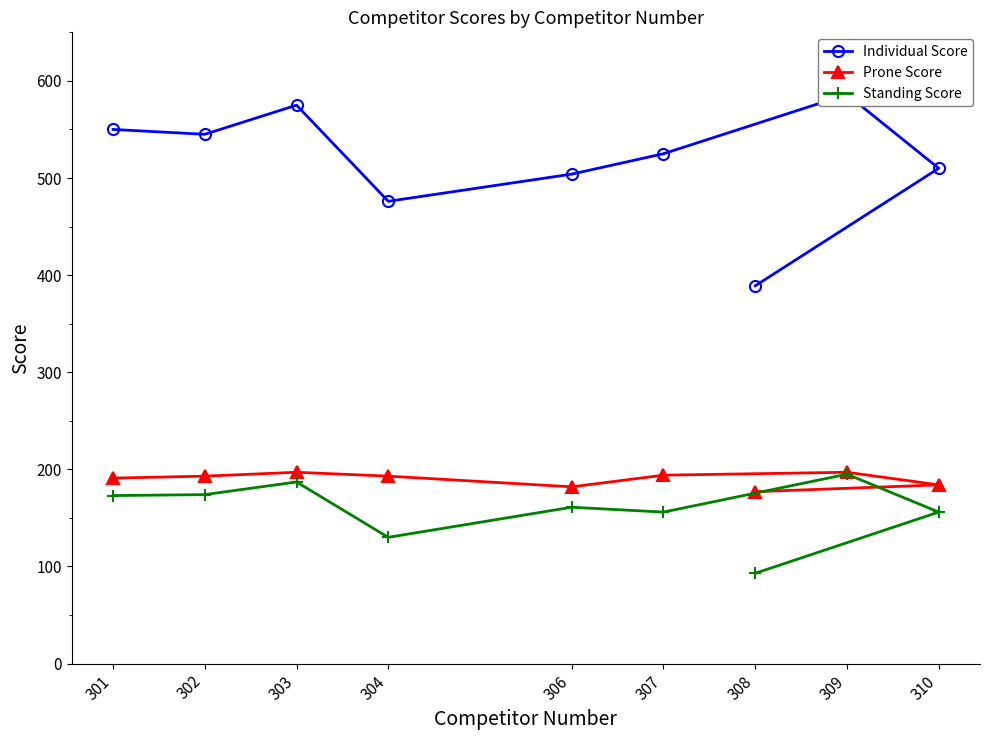

Between 301 and 306, which series saw the biggest shift?

Individual Score